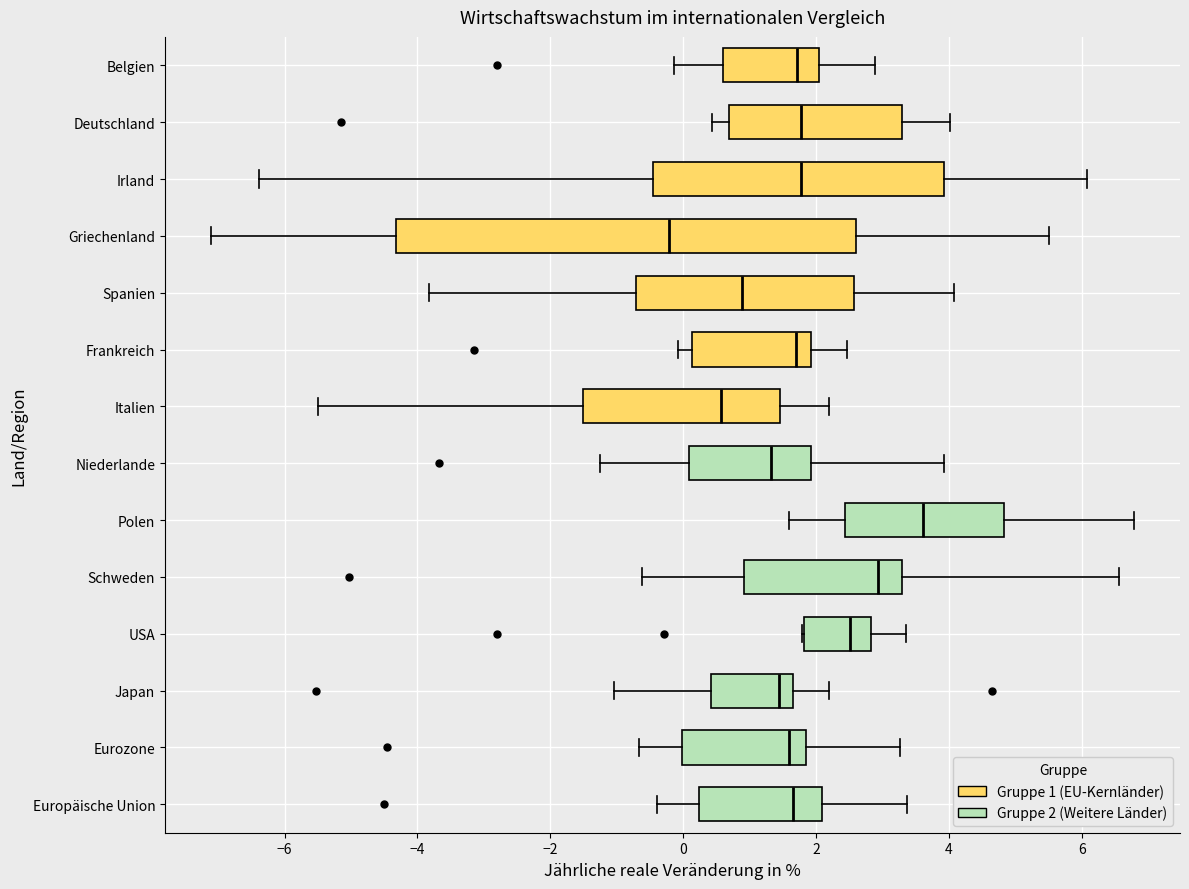

Which box's median line is the furthest to the right?

Polen